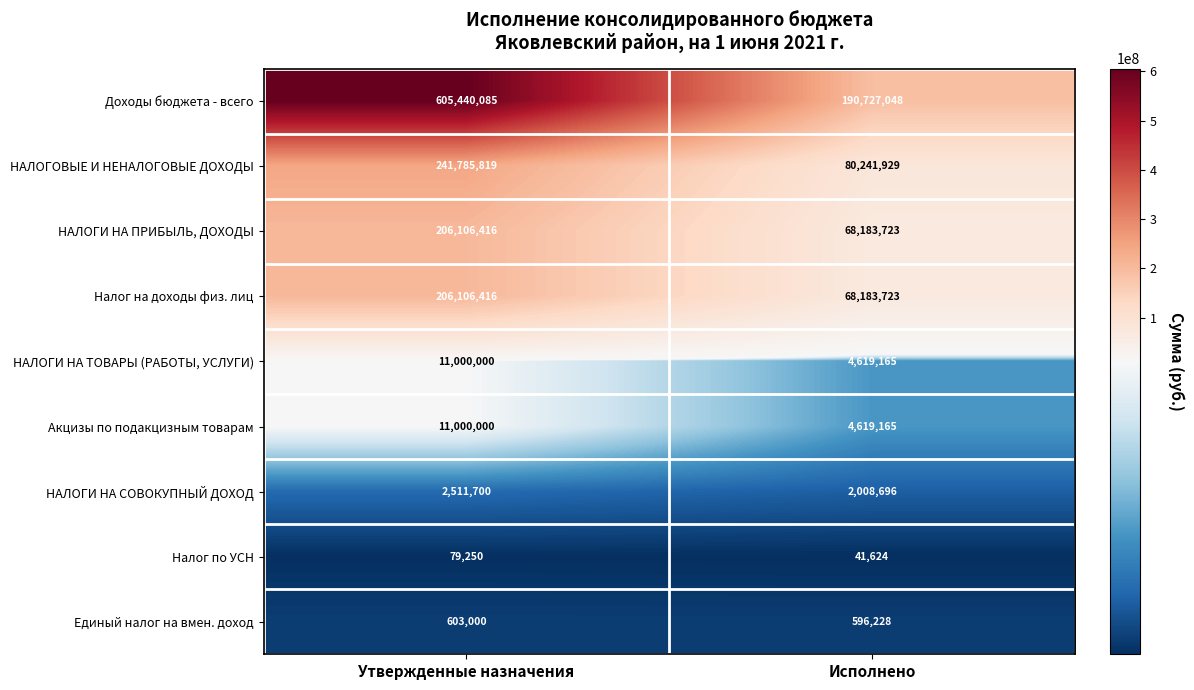

The value of Налог по УСН at Утвержденные назначения is 21327. True or false?

False